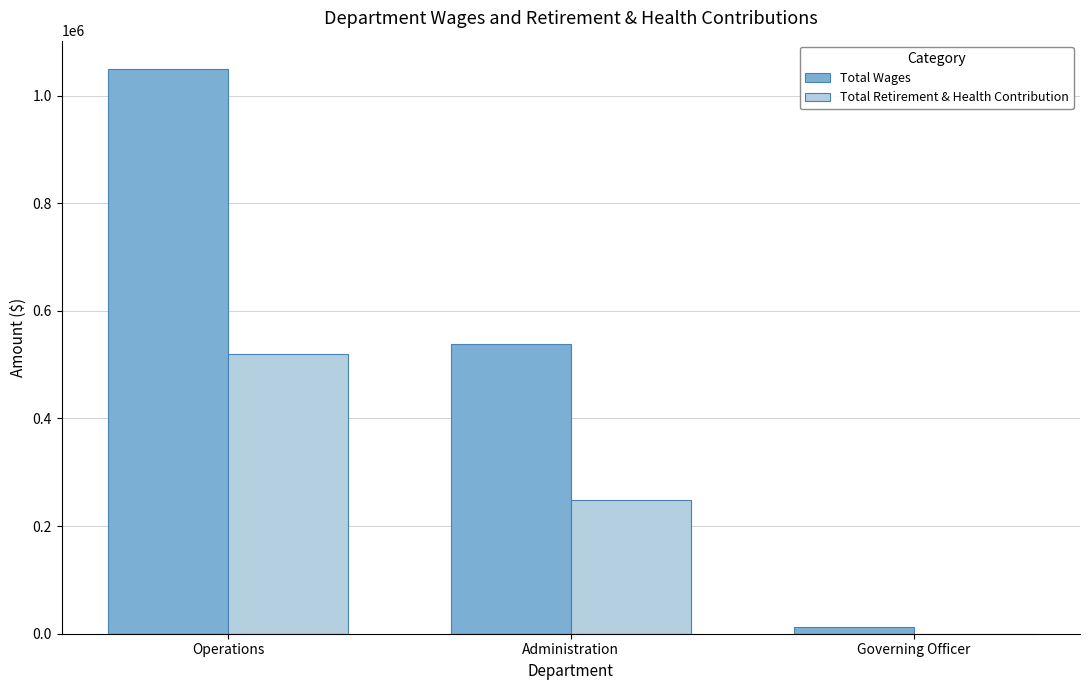

How many groups of bars are there?

3